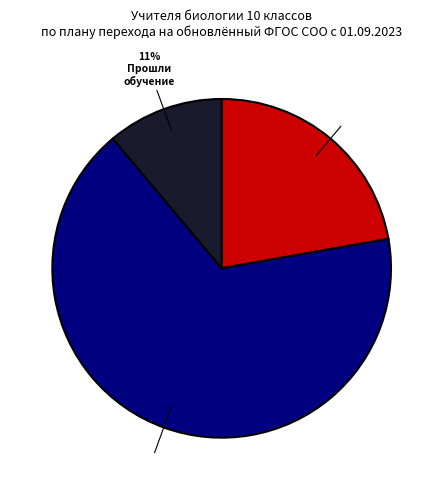

How many slices are in this pie chart?

3